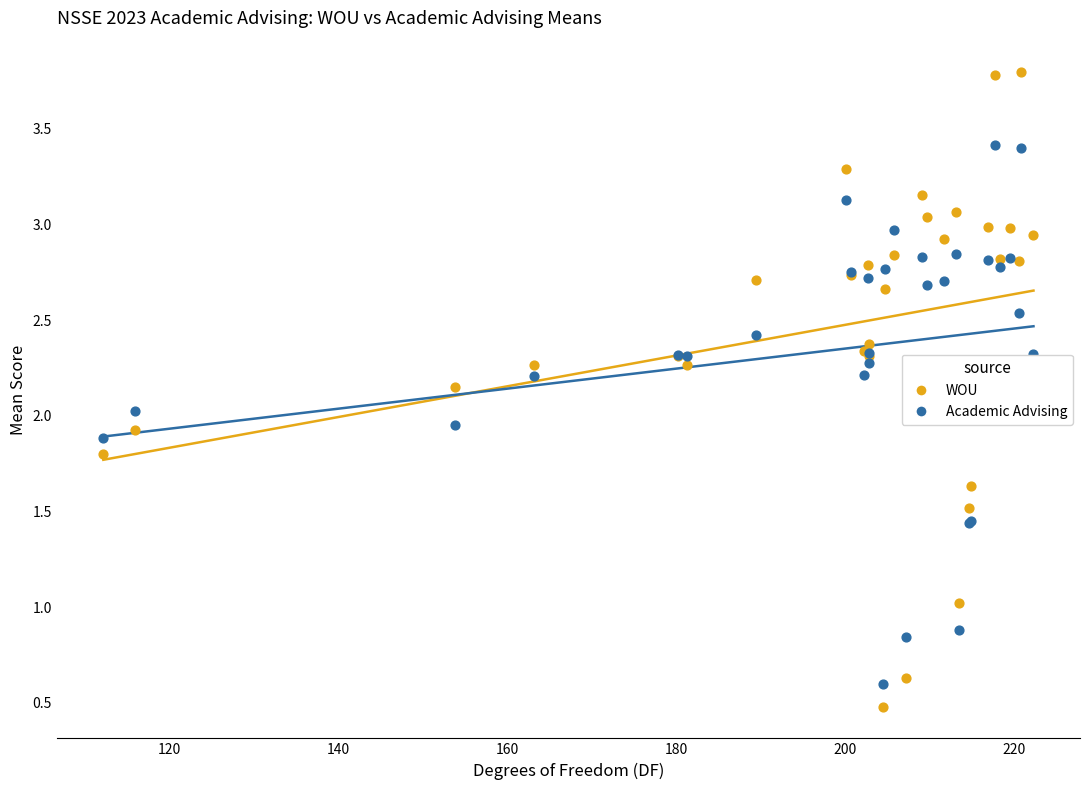

What are all the series names shown in the legend?

WOU, Academic Advising